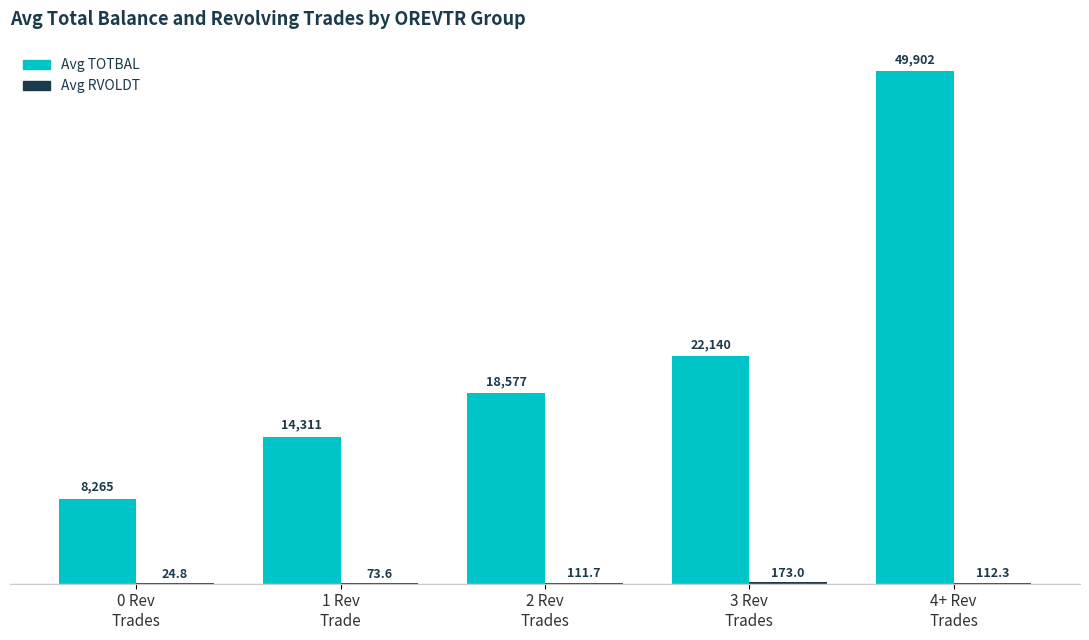

What is the maximum value shown in the chart?

49902.0